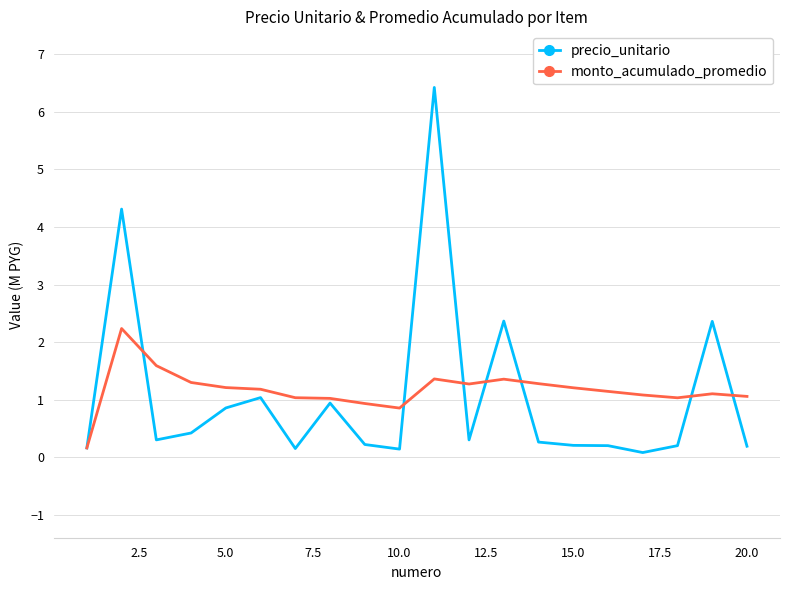

Rank the series by their maximum value, from lowest to highest.

monto_acumulado_promedio, precio_unitario